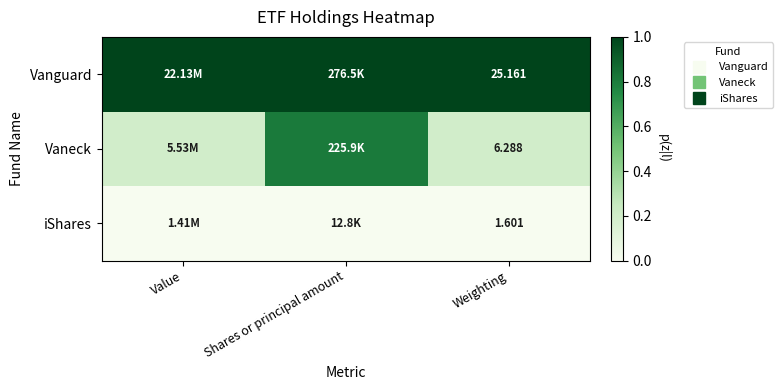

Is it true that Vanguard equals 0.3 at Value?

False